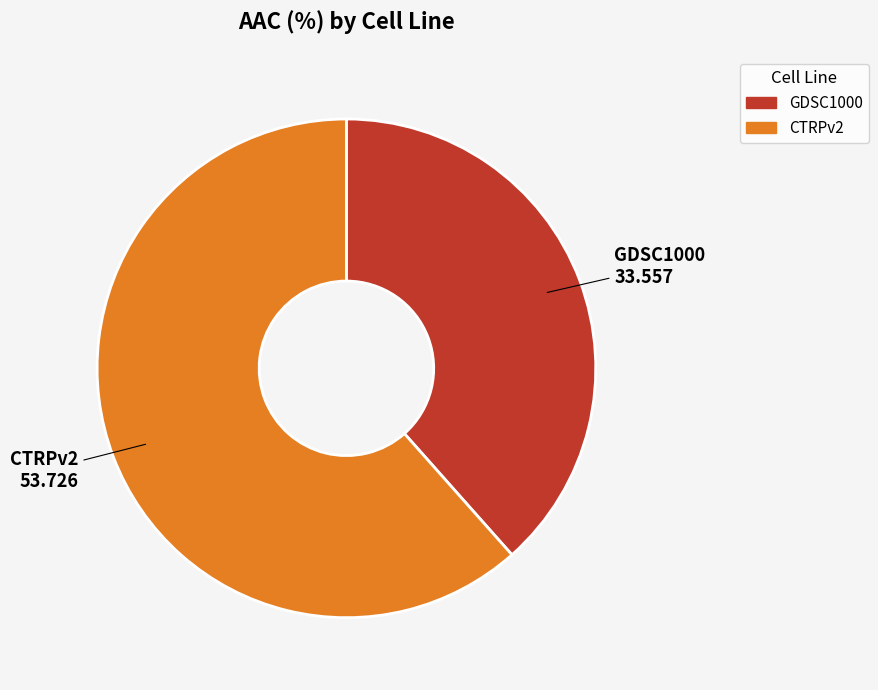

The CTRPv2 slice represents 62% of the pie. True or false?

True